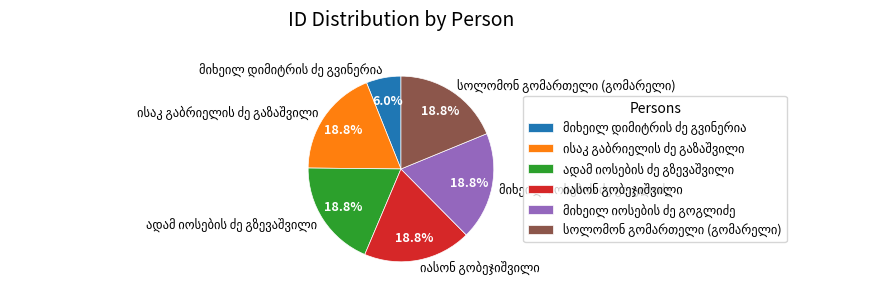

Is there a majority slice in this chart?

No